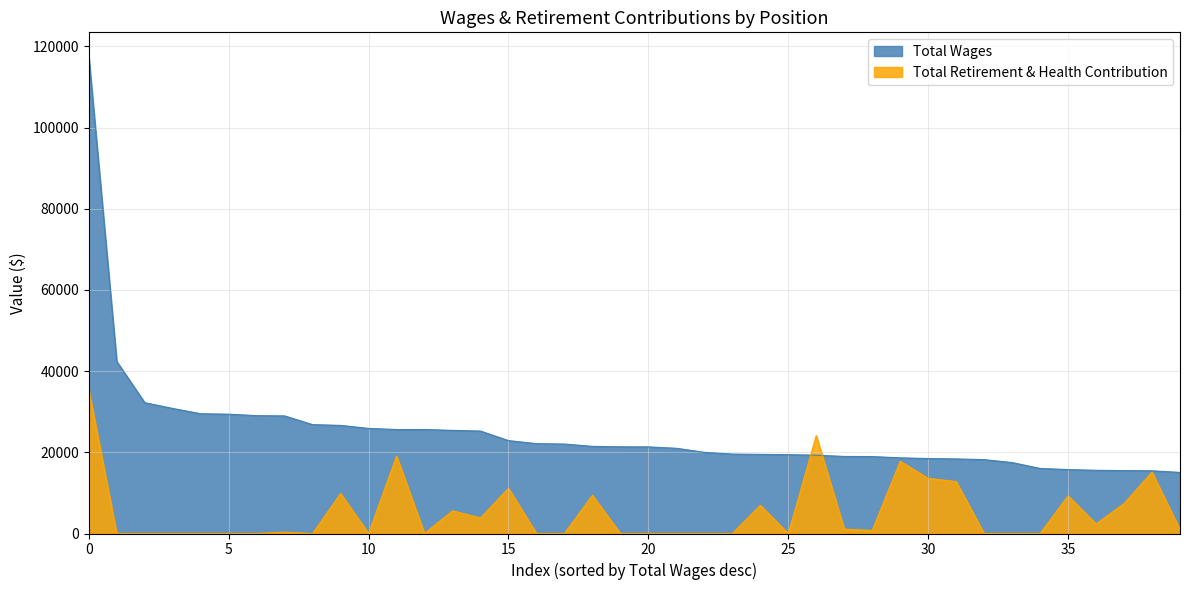

What is the label of the 1st point from the right?

39